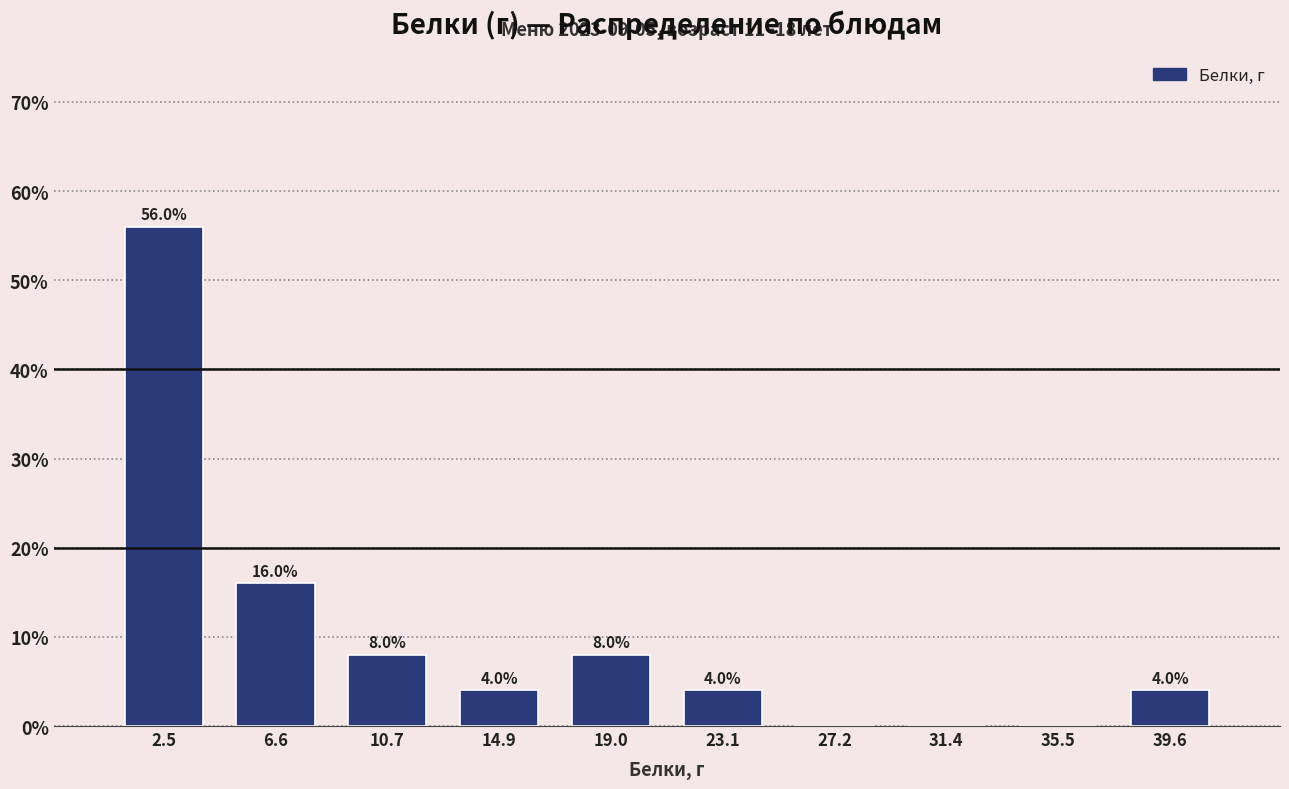

Which range on the x-axis has the tallest bar?

0.5 to 4.5